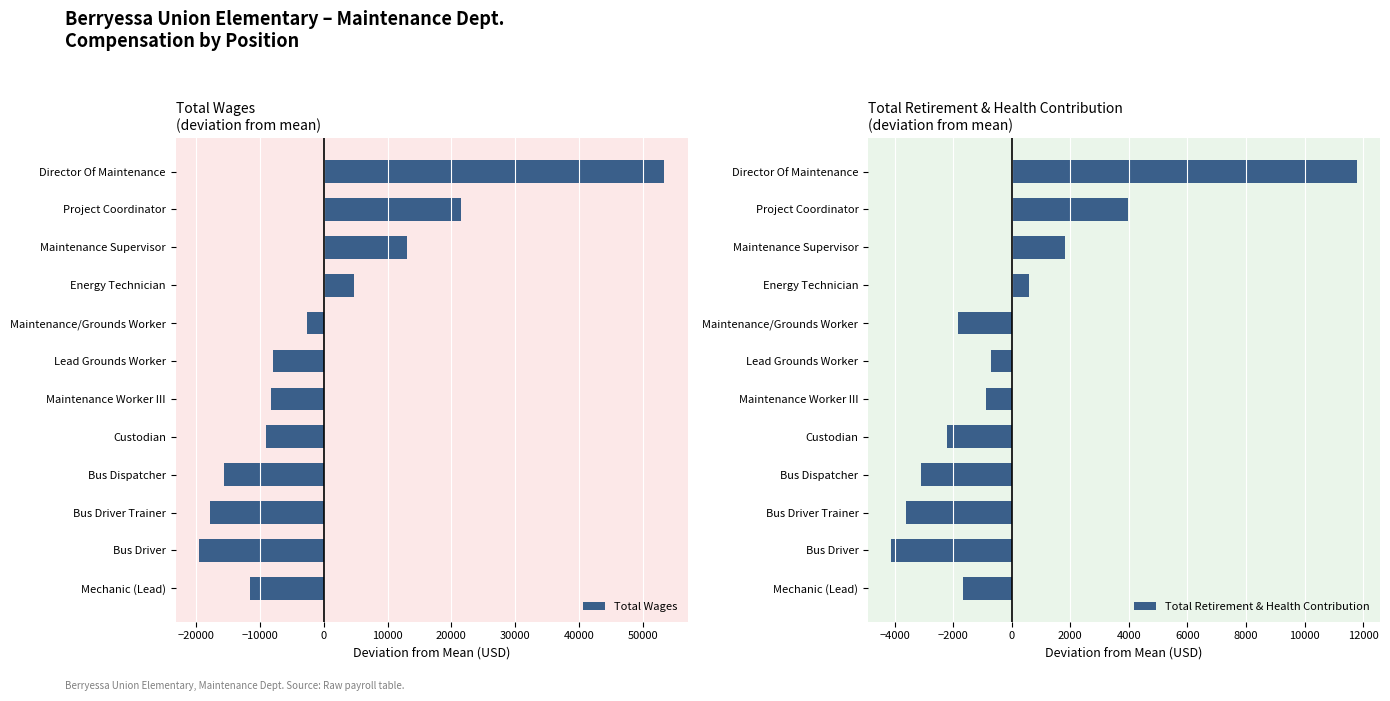

What is the maximum value shown in the chart?

53388.6